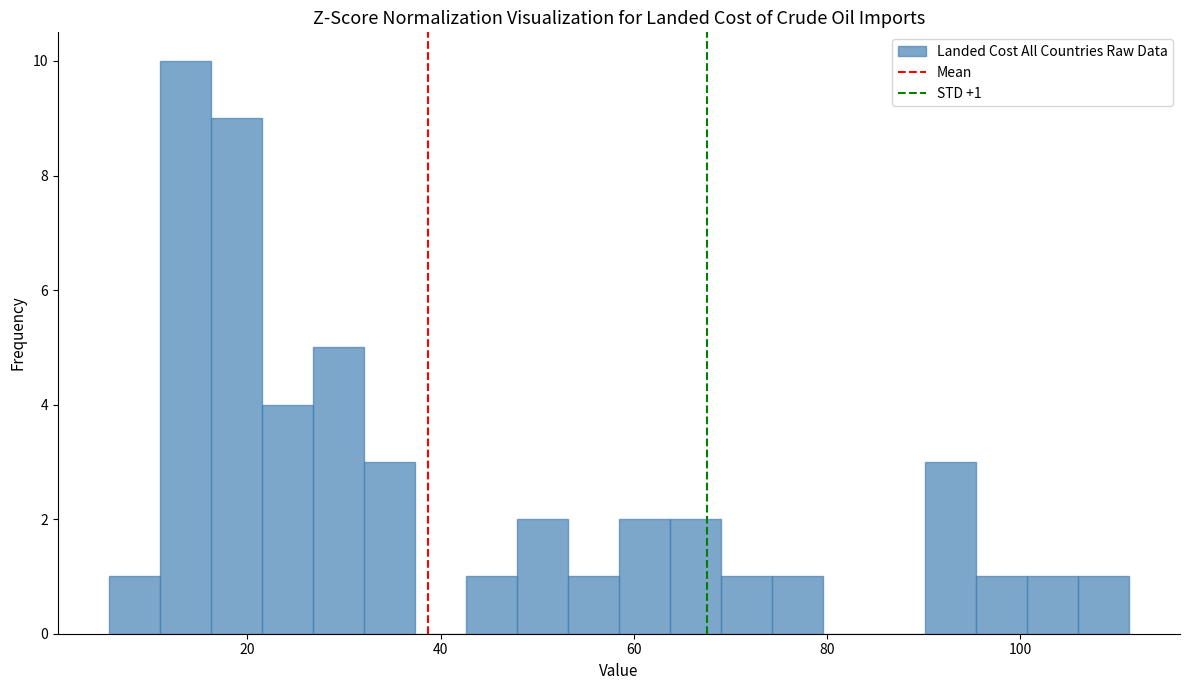

Read against the x-axis, roughly where is the centre of the tallest bar?

14